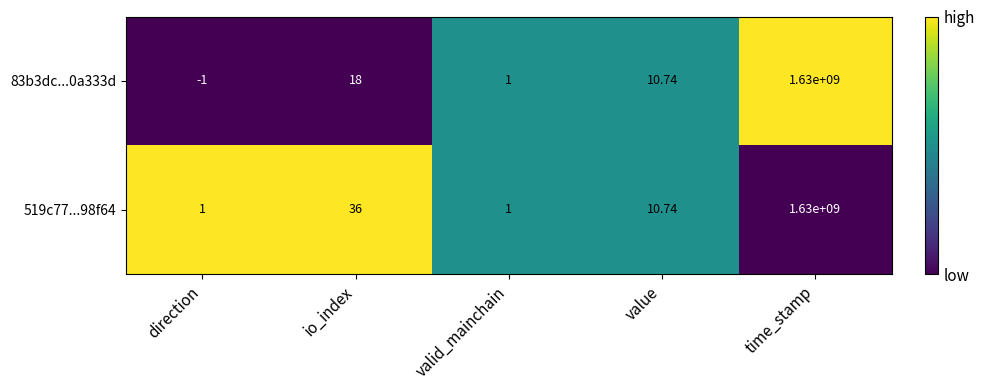

At which category is the sum across all series the highest?

time_stamp